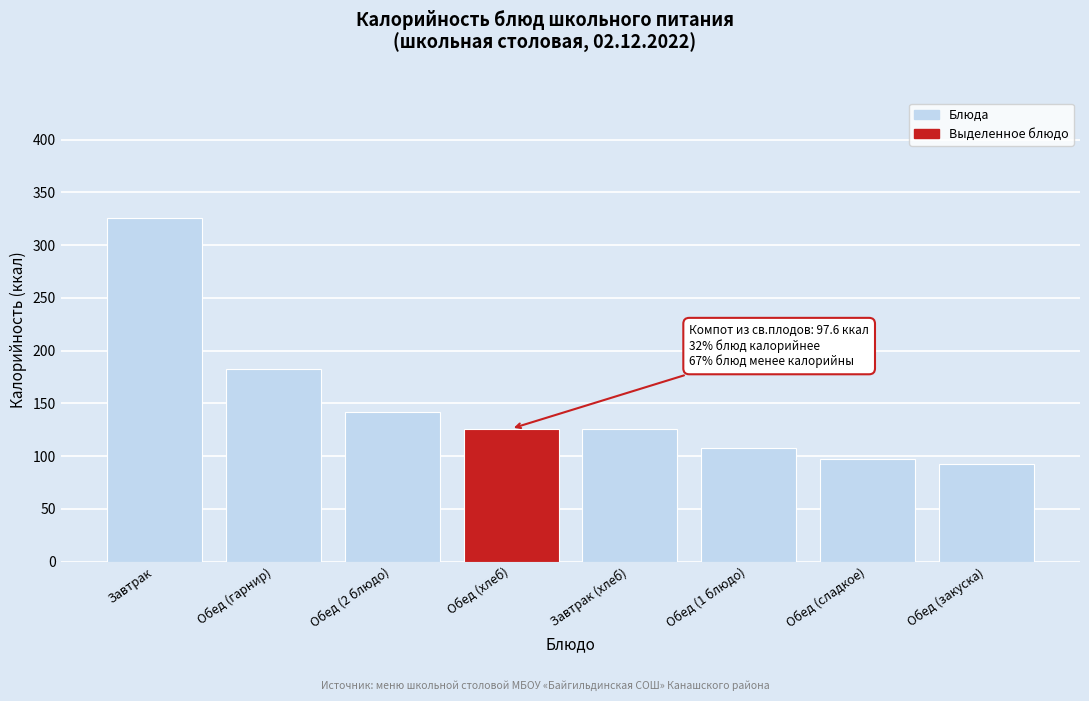

Approximately how many times larger is the value at Завтрак compared to Обед (сладкое)?

3.3